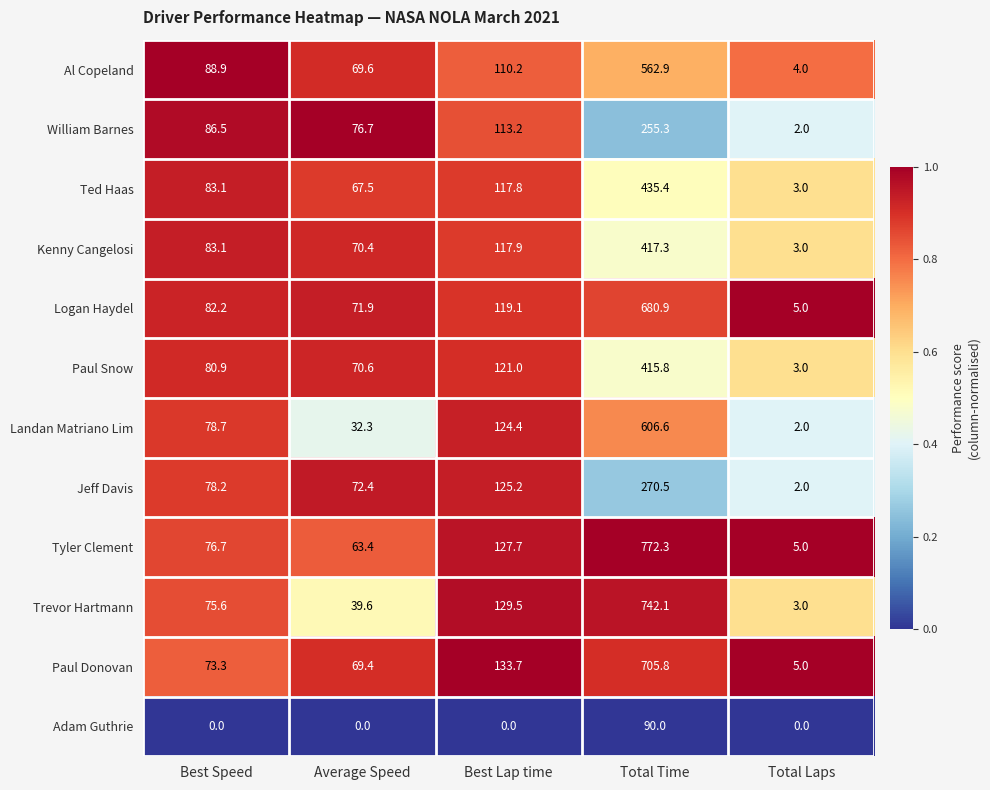

Which series has the largest total across all categories?

Tyler Clement